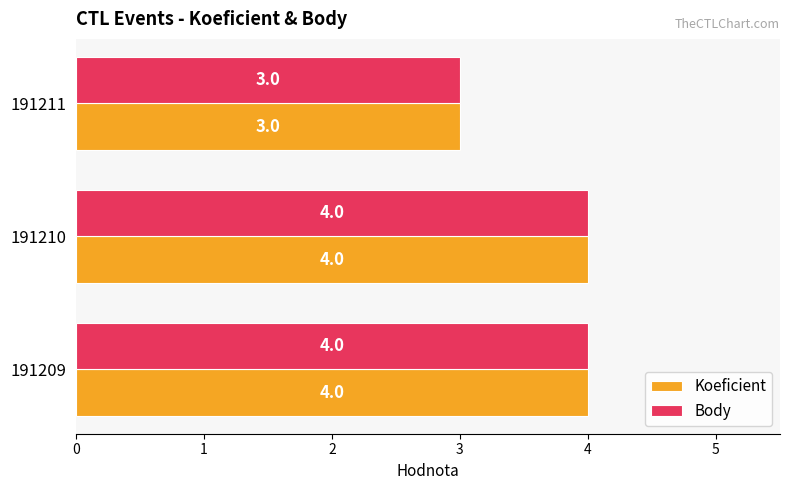

What is the minimum value shown in the chart?

3